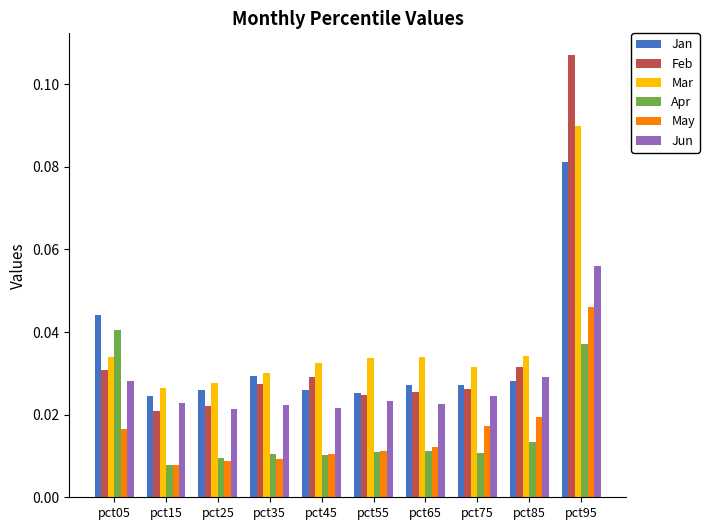

Which series has the largest range (max minus min)?

Feb